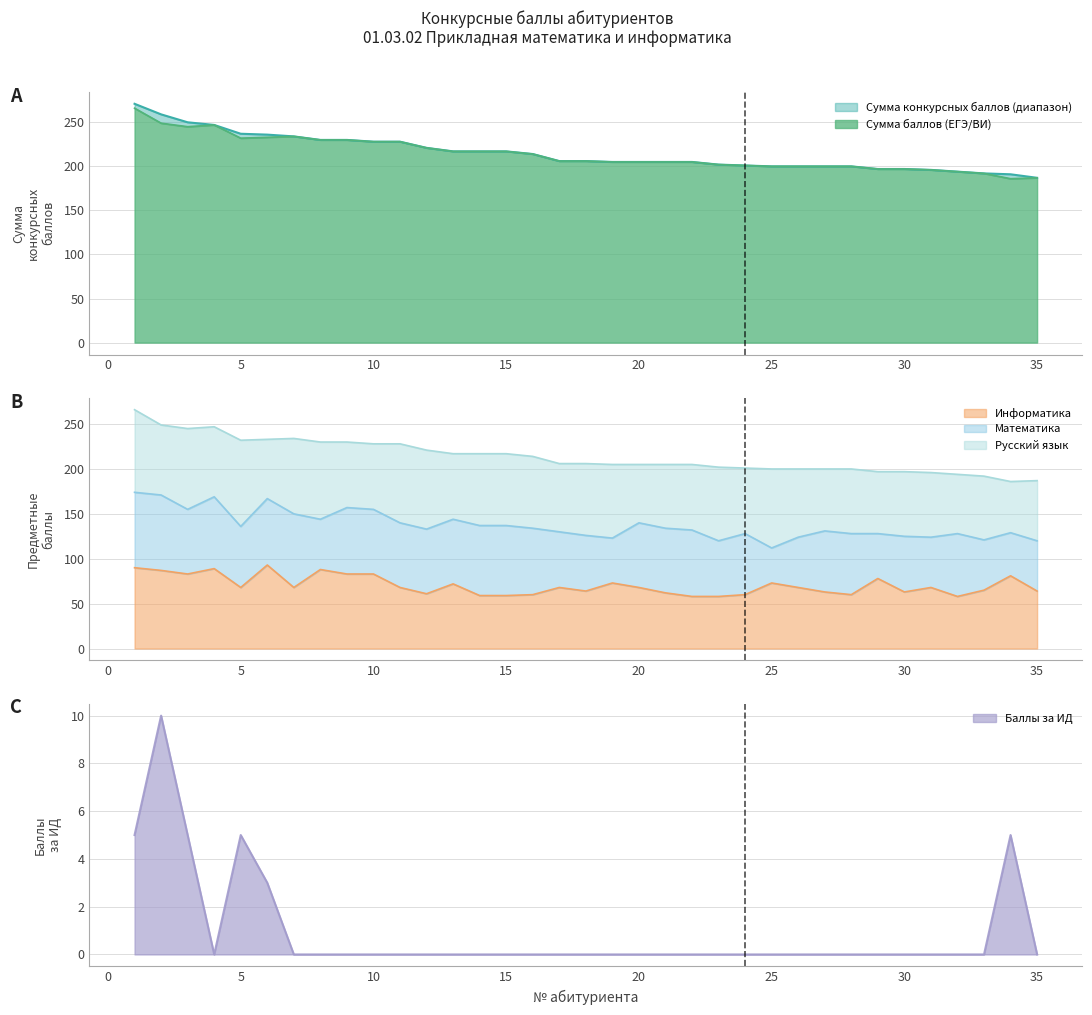

In Сумма баллов (ЕГЭ/ВИ), how many points are higher than both neighbors (excluding endpoints)?

2